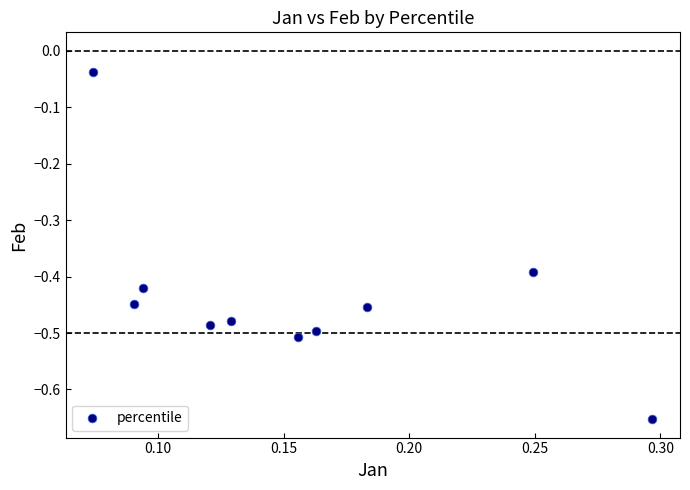

What is the range of Y values (max minus min)?

0.6